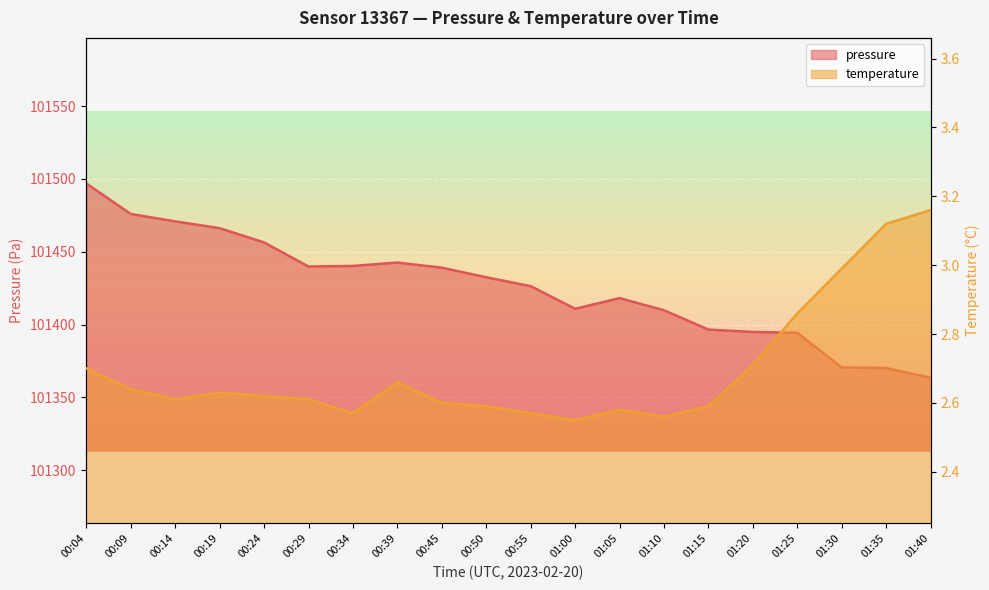

True or false: pressure and temperature intersect in this chart.

False